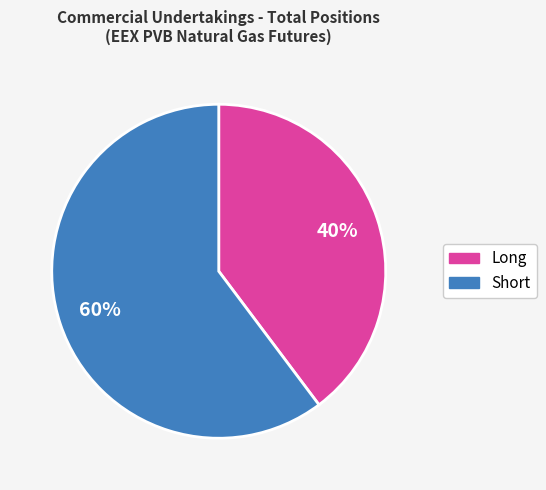

Between Long and Short, which is larger?

Short